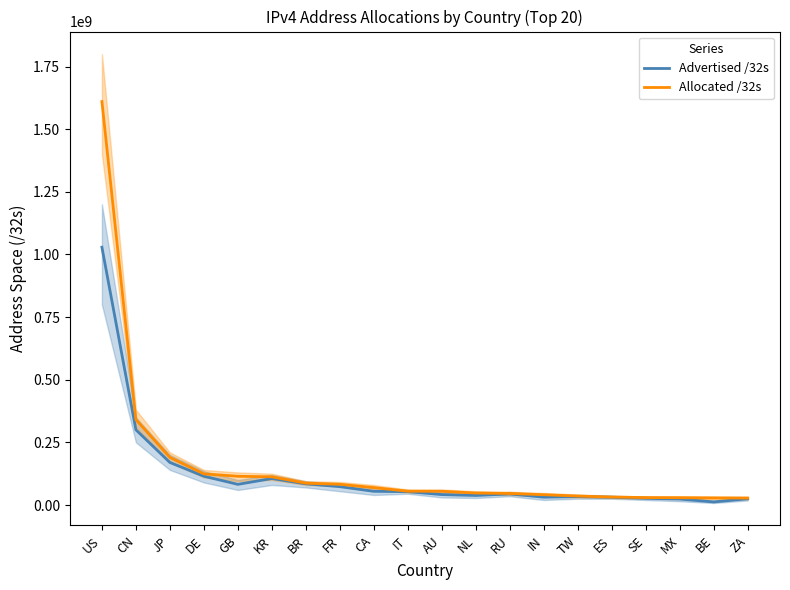

What is the label of the 19th point from the right?

CN